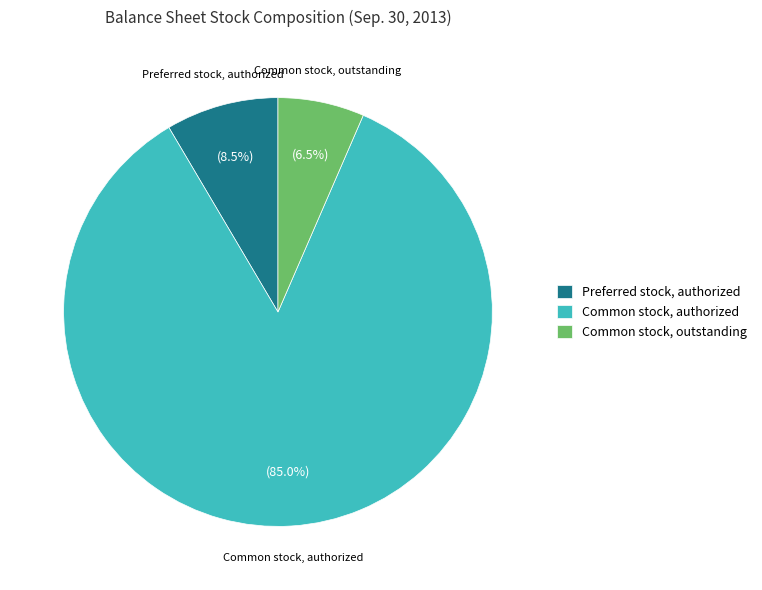

Is there a majority slice in this chart?

Yes